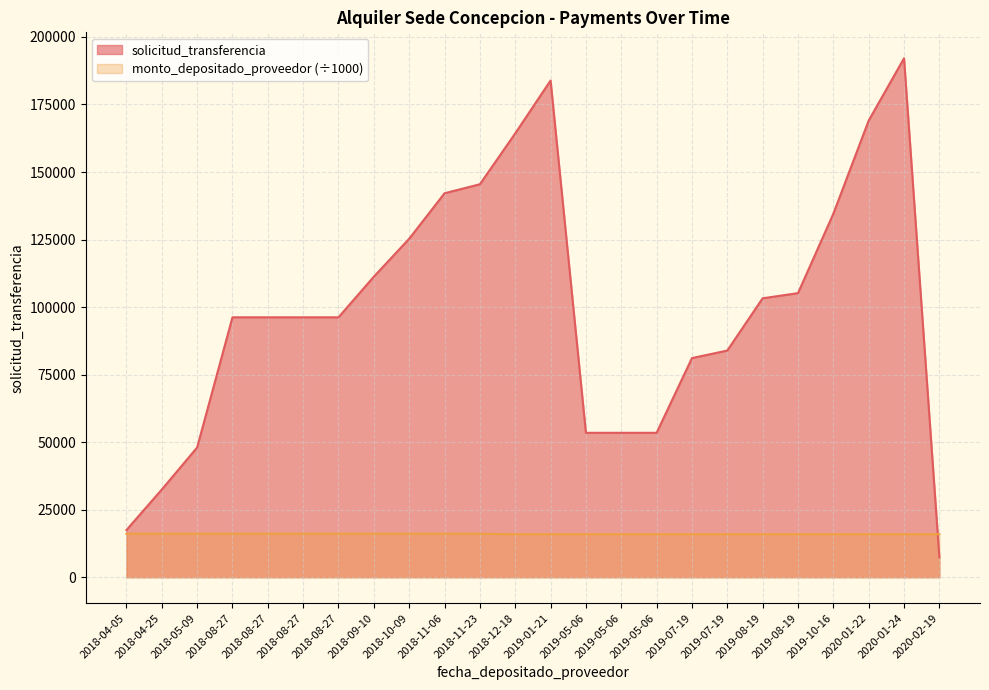

How many intersections are there between solicitud_transferencia and monto_depositado_proveedor?

1